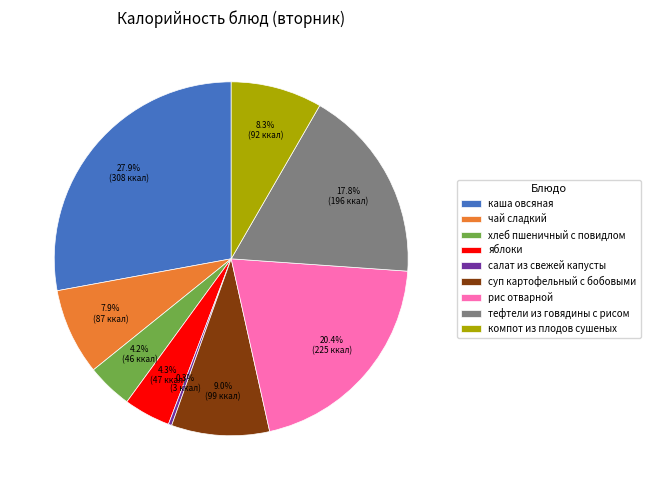

What is the ratio of the value at рис отварной to the value at каша овсяная?

0.7